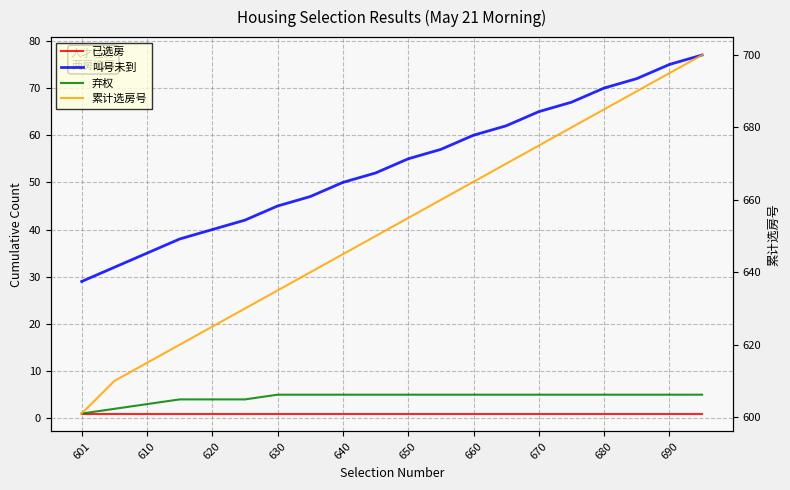

How many lines are shown in the chart?

4